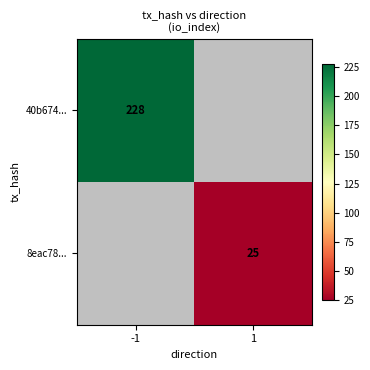

True or false: 8eac78... has a value of 44 at 1.

False